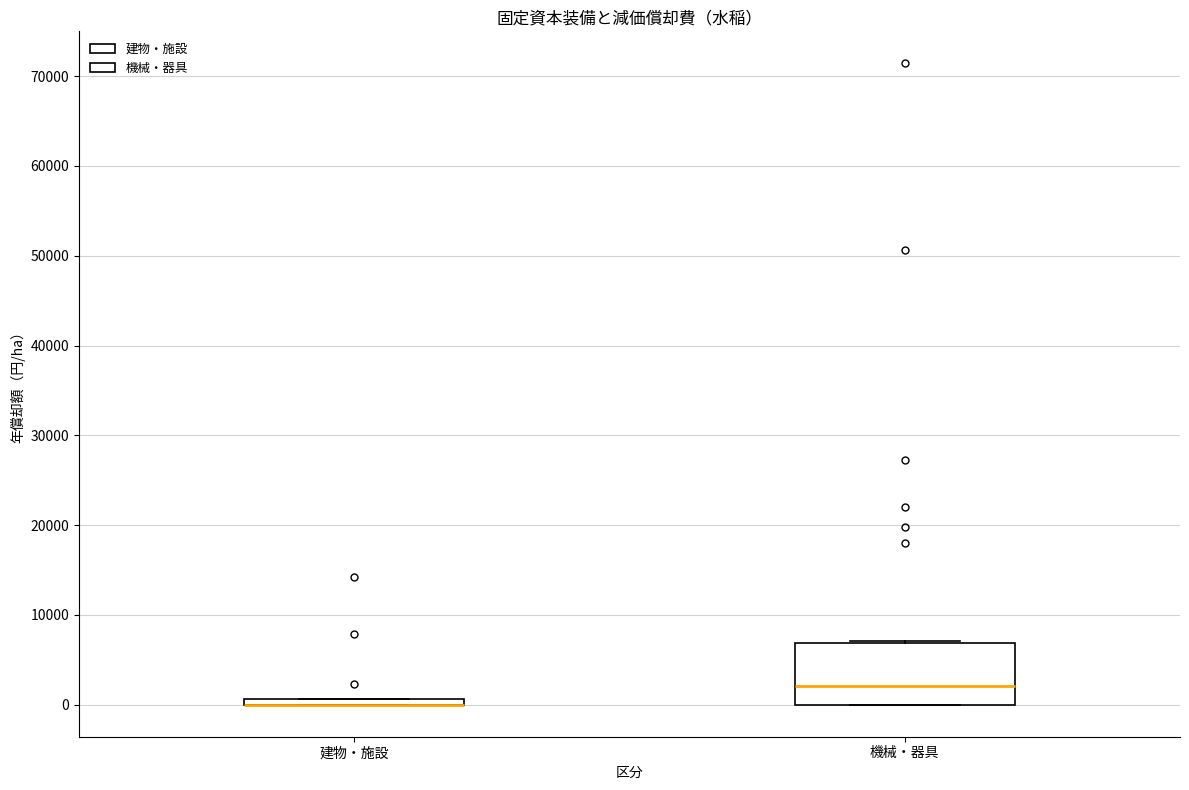

Which box is the tallest, from its lower edge to its upper edge?

機械・器具